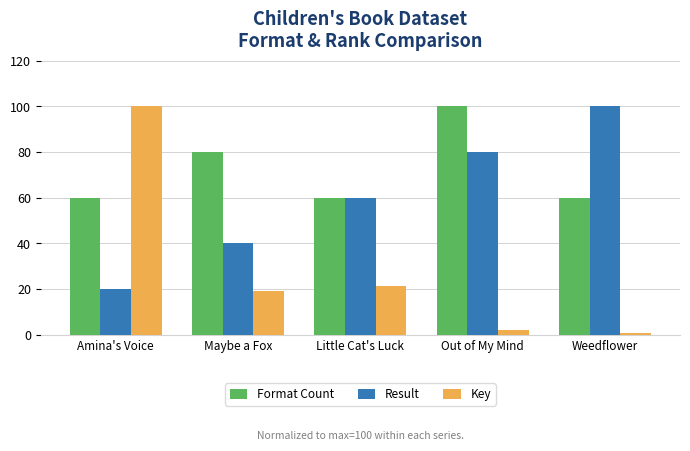

How many bars are there in each group?

3